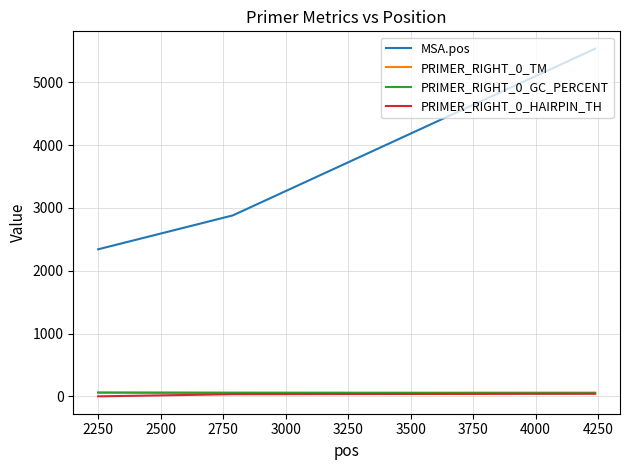

Which series has the largest total across all categories?

MSA.pos